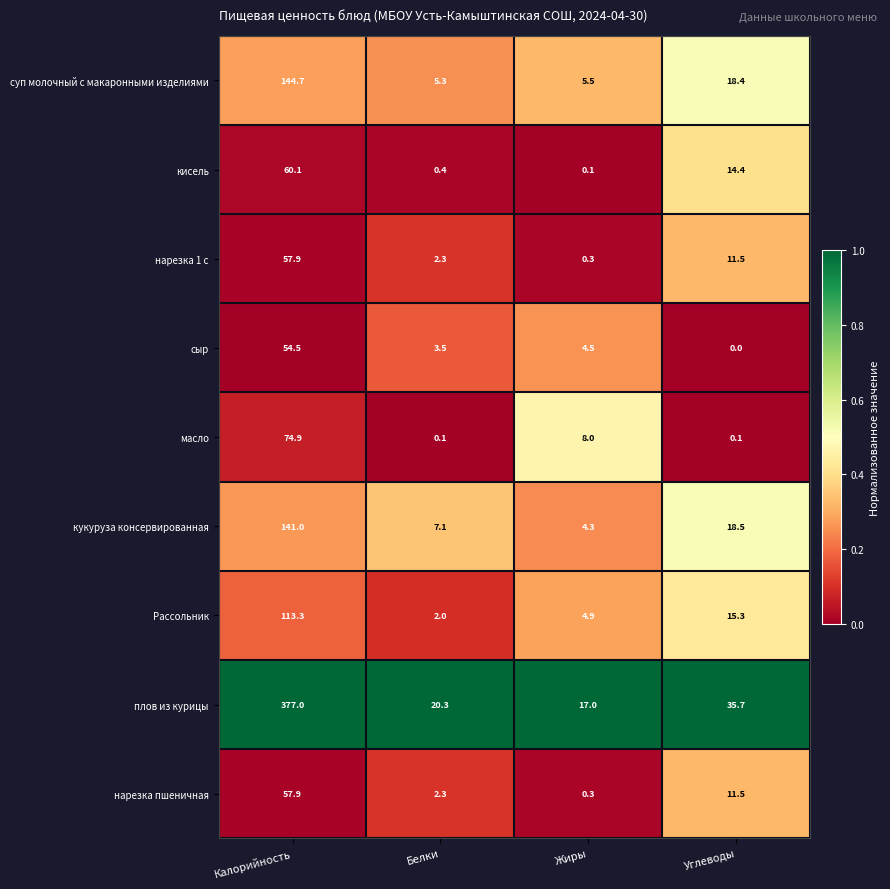

The value of нарезка пшеничная at Белки is 2.3. True or false?

True